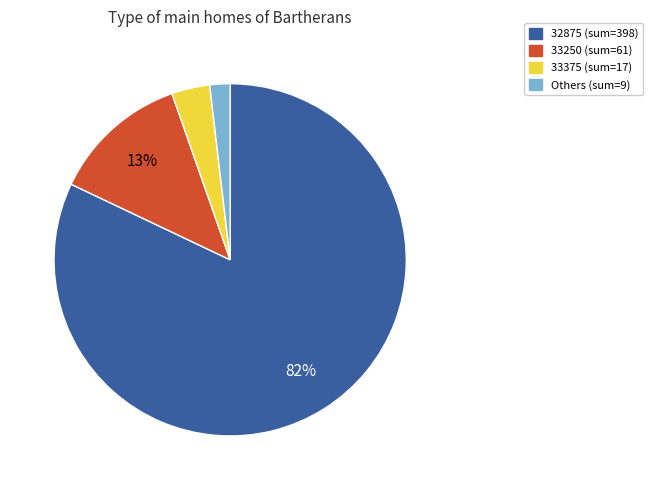

To the nearest percent, what is the average slice percentage?

25%